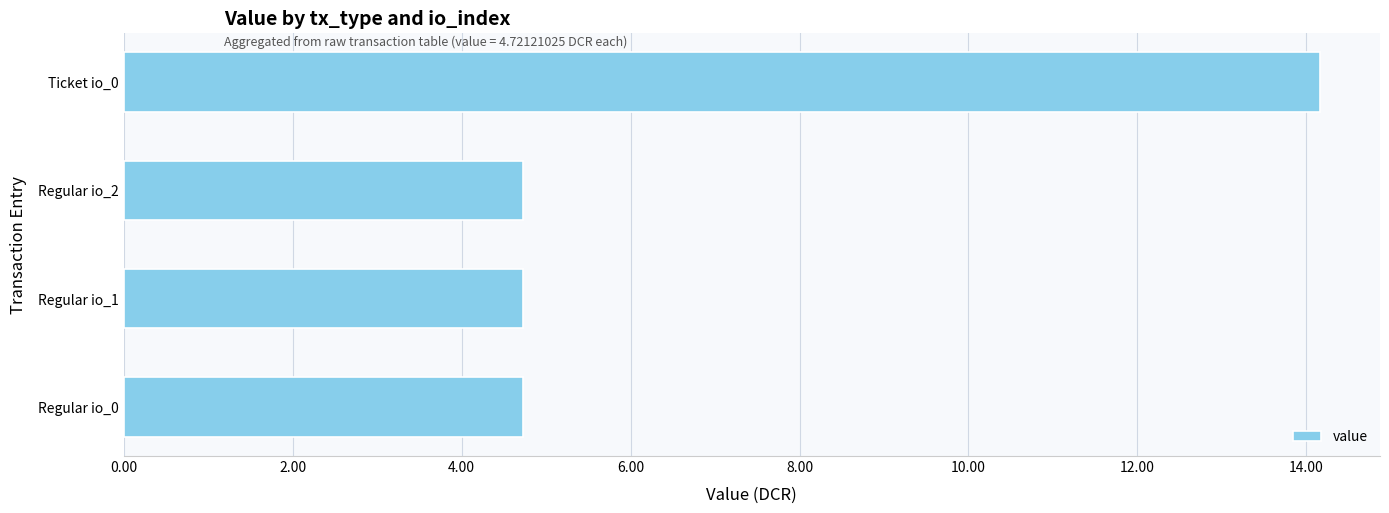

What is the greatest value displayed?

14.2